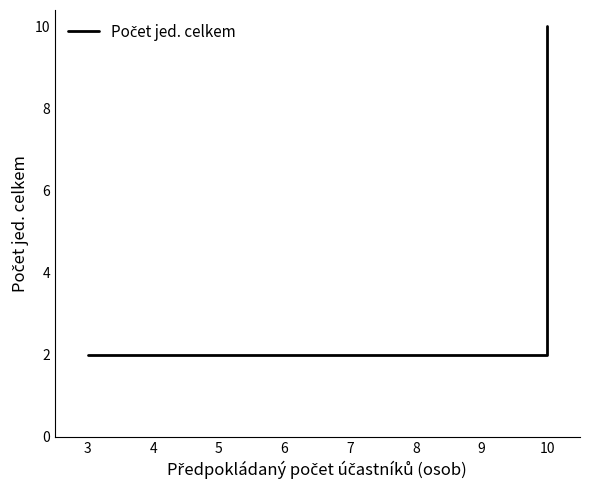

What is the value of the 1st point from the left?

2